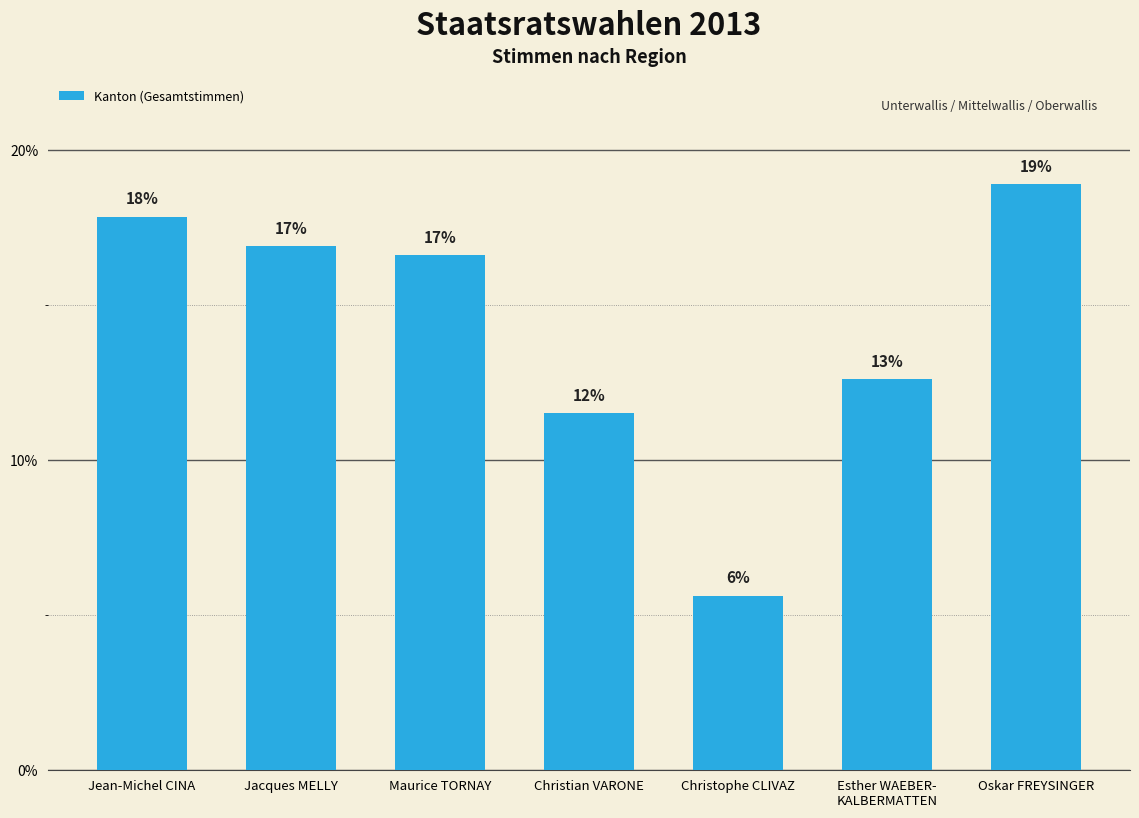

Are the bars horizontal?

No